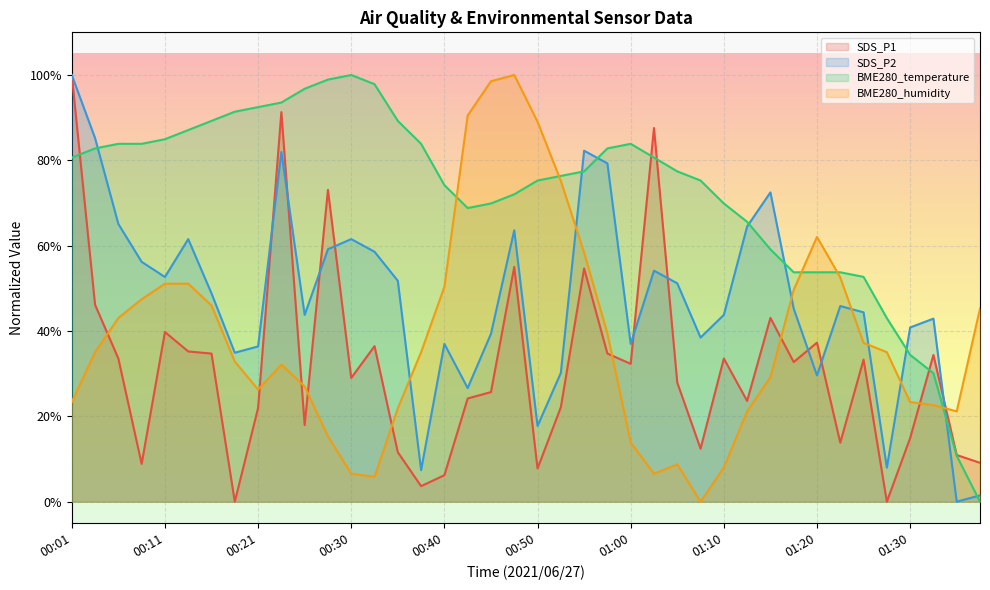

Which series has the widest spread of values?

SDS_P1